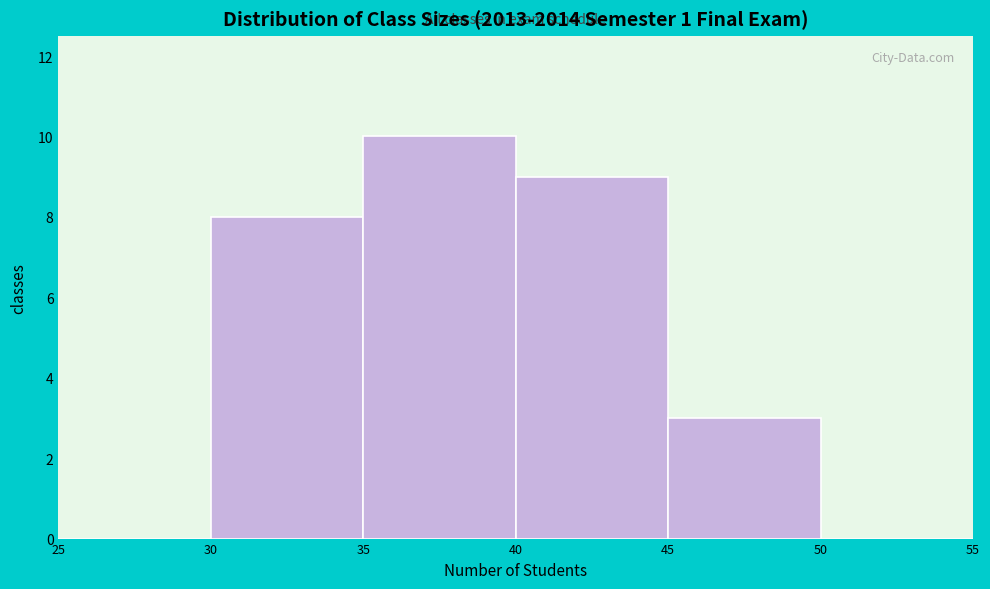

Reading left to right, list every bar in this chart as the range it spans on the x-axis followed by its height. The values are not printed on the chart, so give them approximately, as read against the axis.

25 to 30: 0
30 to 35: 8
35 to 40: 10
40 to 45: 9
45 to 50: 3
50 to 55: 0